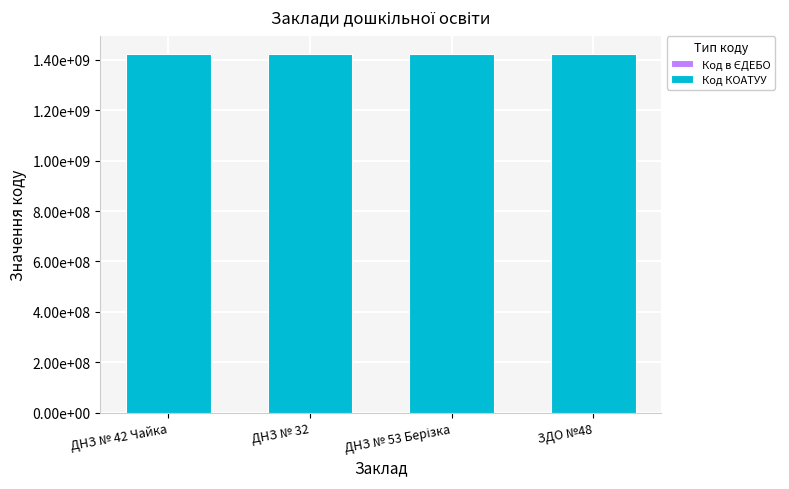

Are the bars horizontal?

No